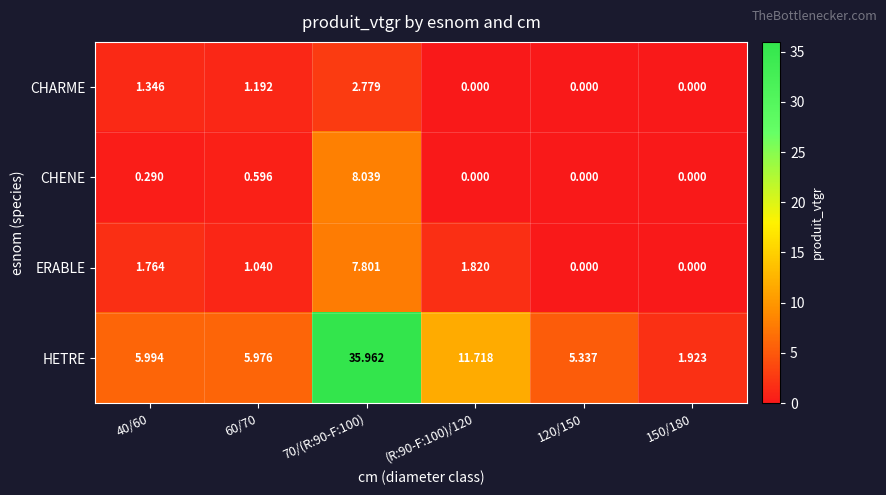

How many distinct data groups are displayed?

4